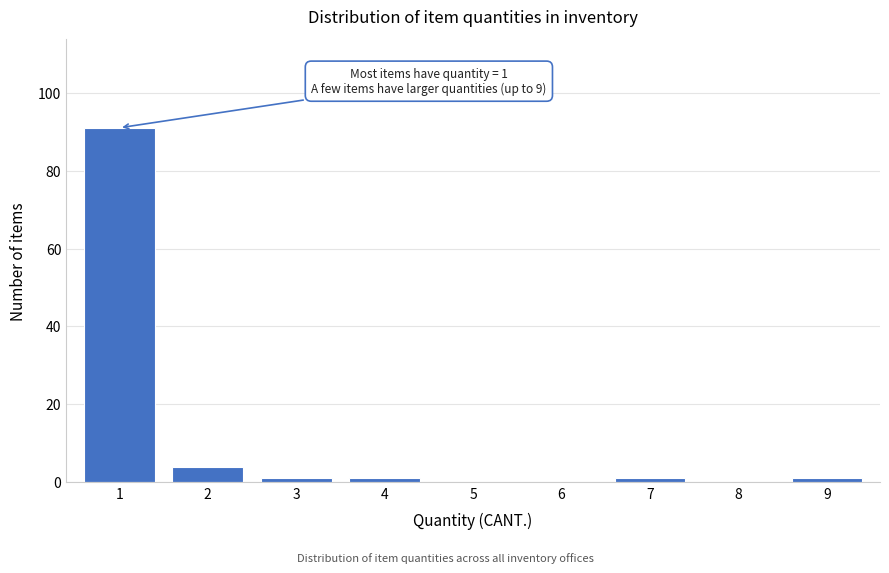

Reading left to right, what are all the values shown in this chart?

1=91	2=4	3=1	4=1	5=0	6=0	7=1	8=0	9=1